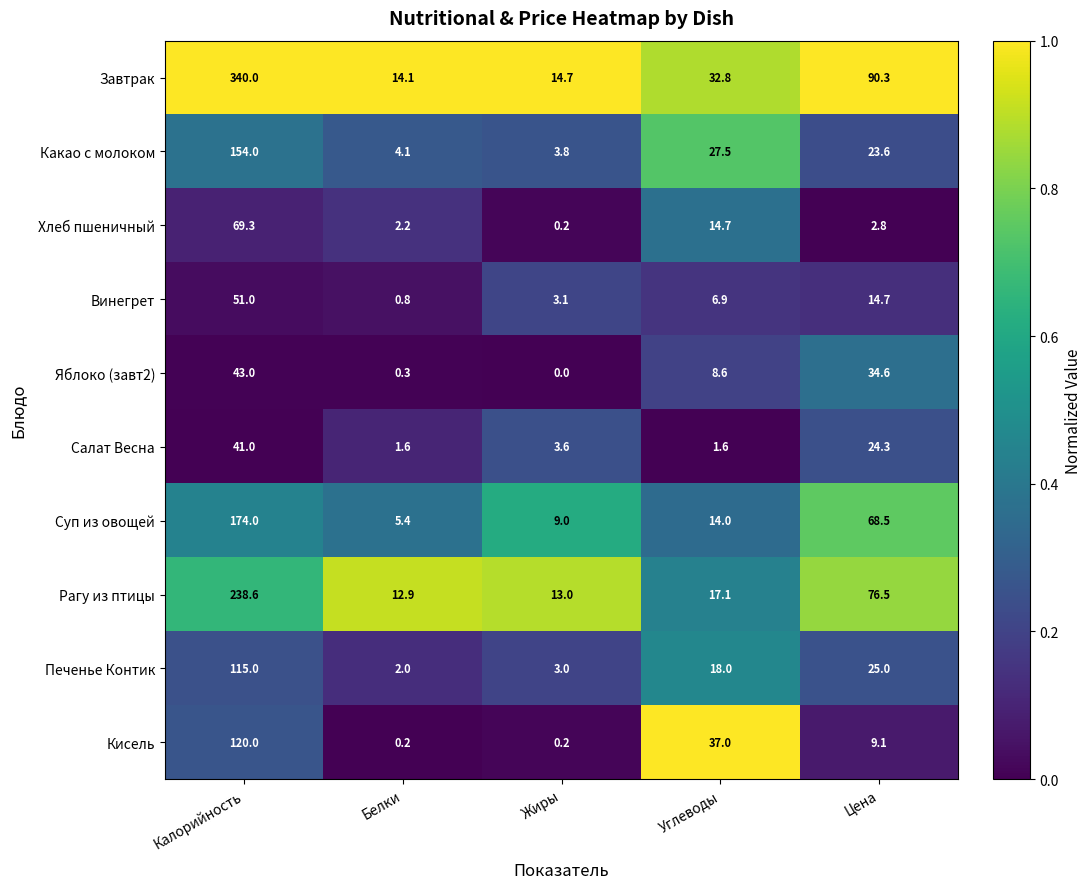

Count the number of data series in this chart.

10